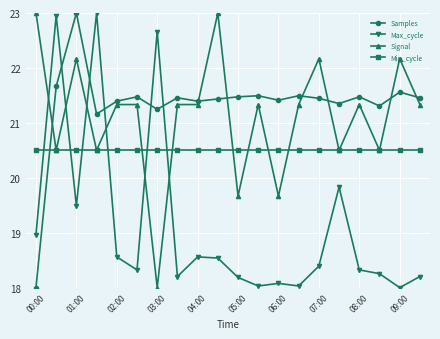

What is the minimum value for Min_cycle?

20.5